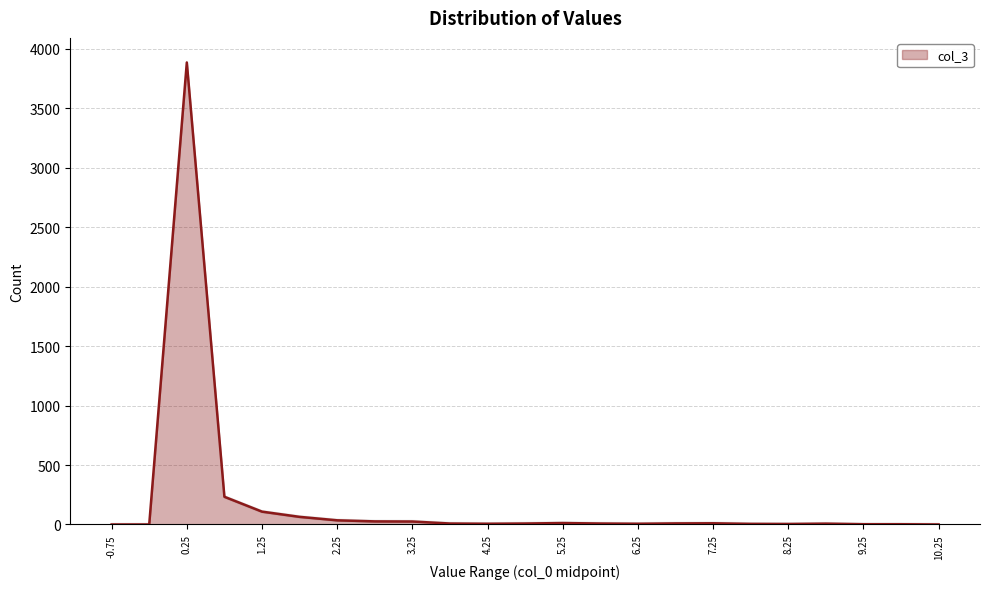

How many points are lower than both their immediate neighbors (excluding endpoints)?

3